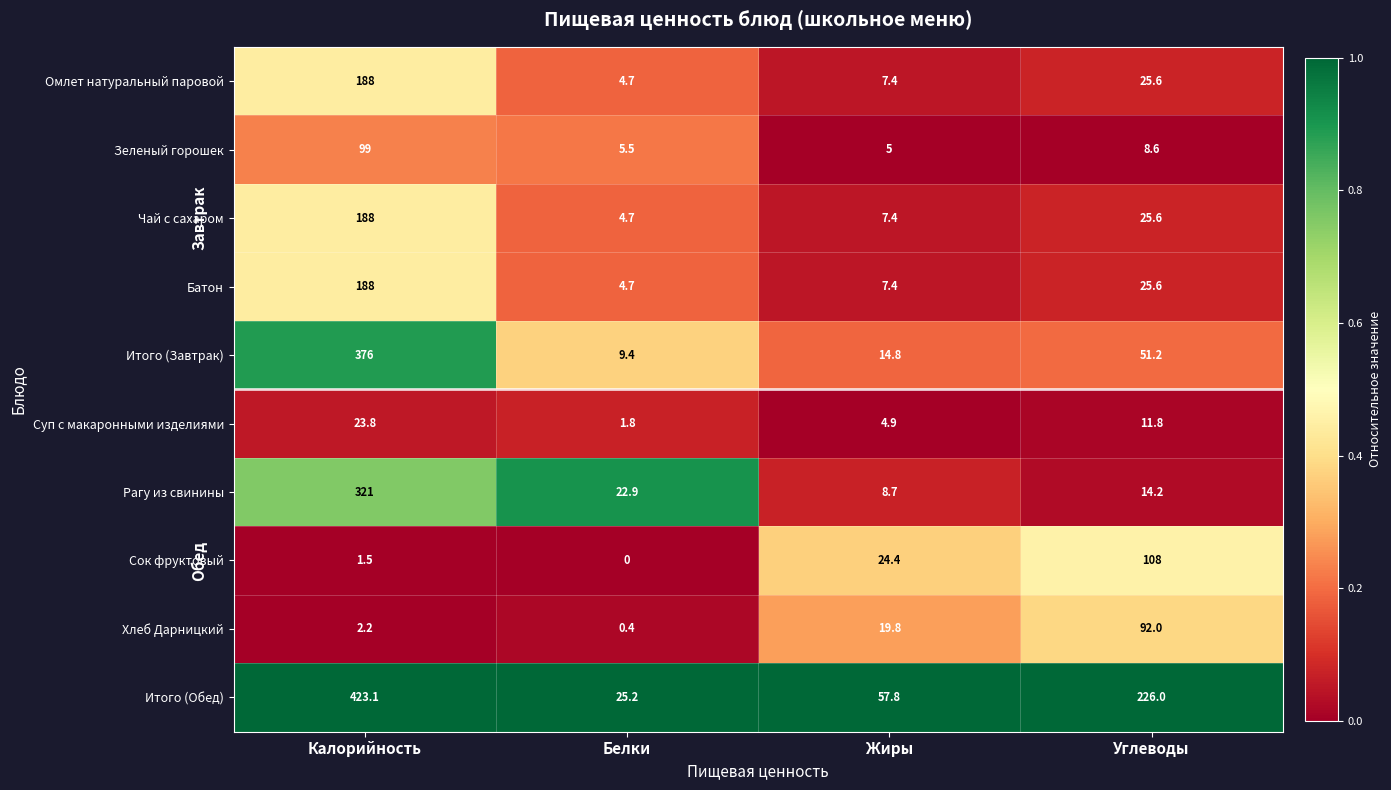

At how many categories does at least one series exceed 0?

4